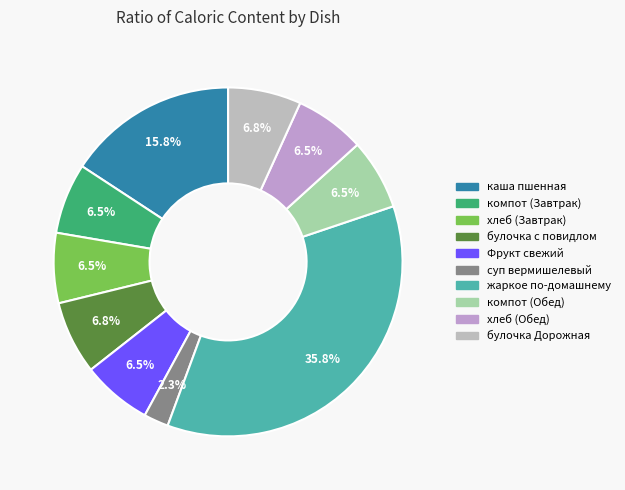

Count the number of slices in the pie.

10